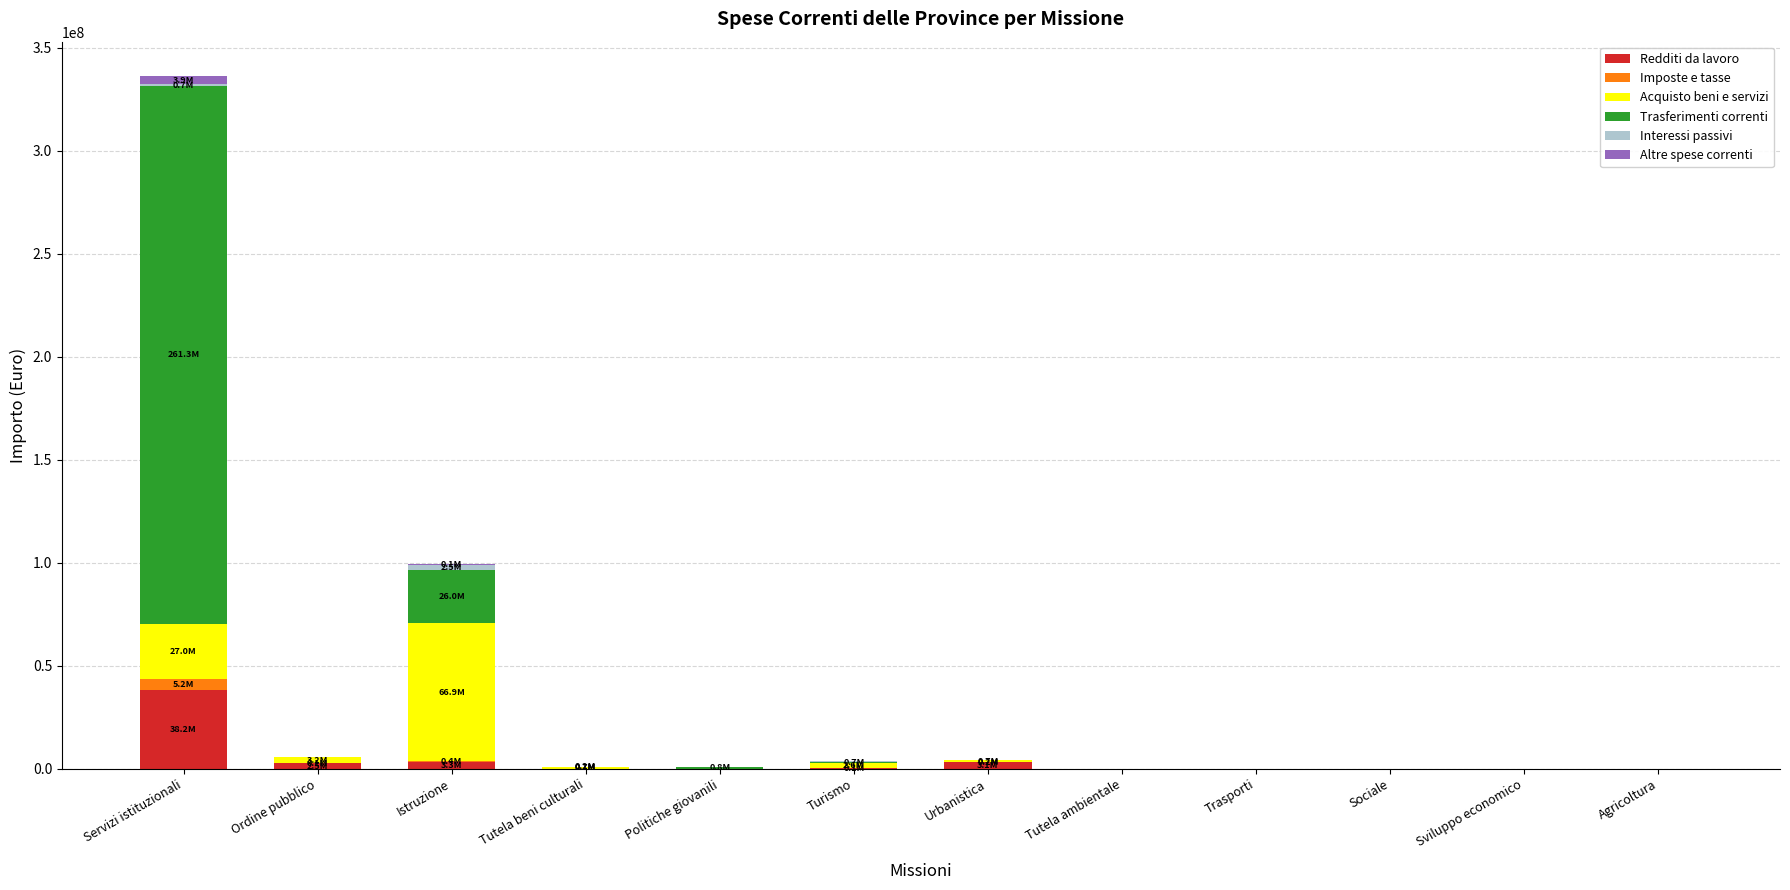

What is the highest value of the Redditi da lavoro series?

38159845.5